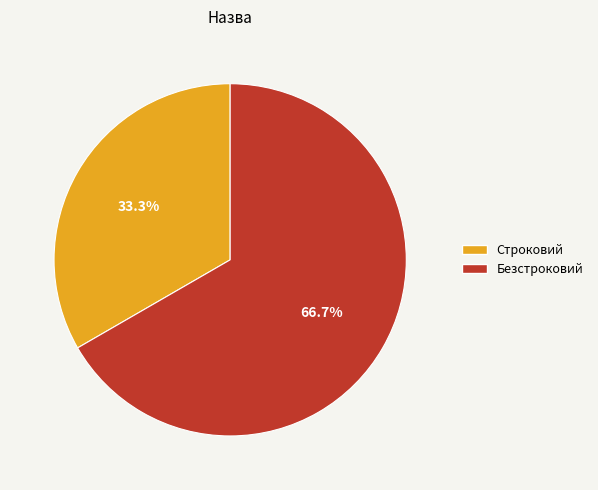

To the nearest percent, what portion does Строковий represent?

33%